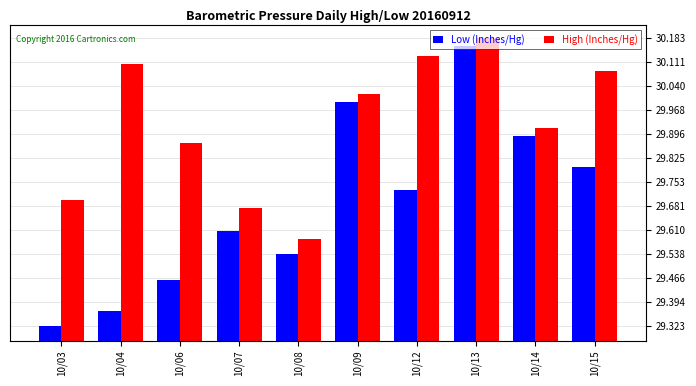

The High (Inches/Hg) series shows 42.5 at 10/08. True or false?

False